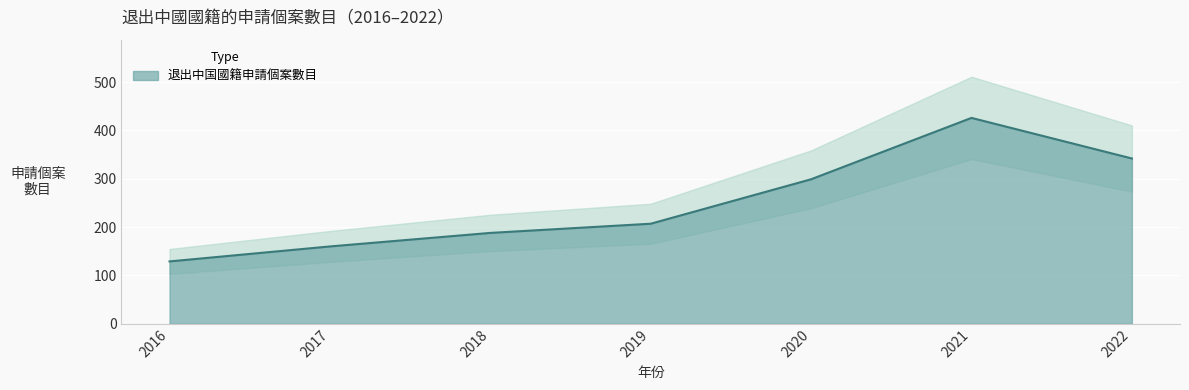

At which category does the chart reach its peak across all series?

2021